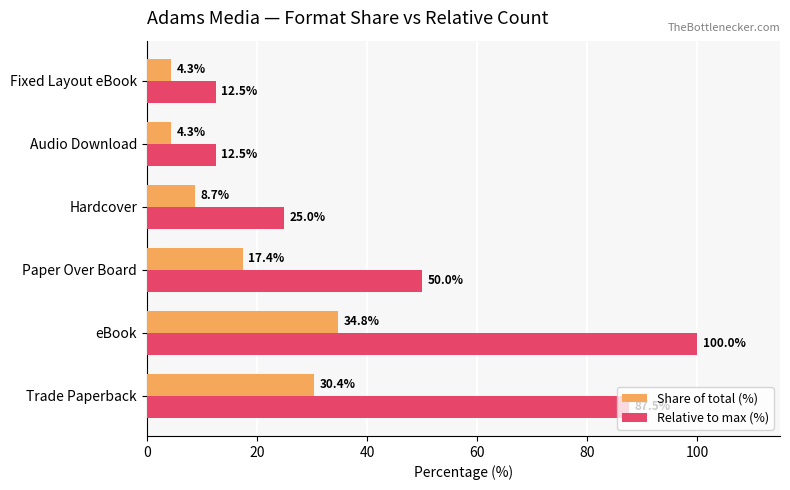

Rank the series by their average value, from lowest to highest.

Share of total (%), Relative to max (%)